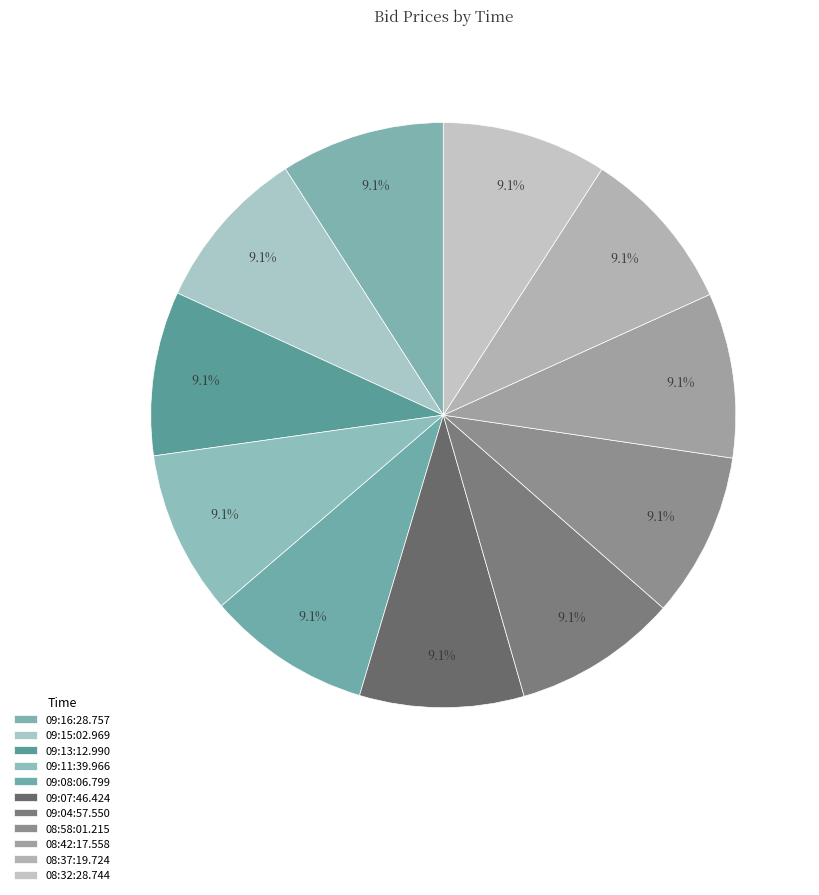

Count the number of slices in the pie.

11